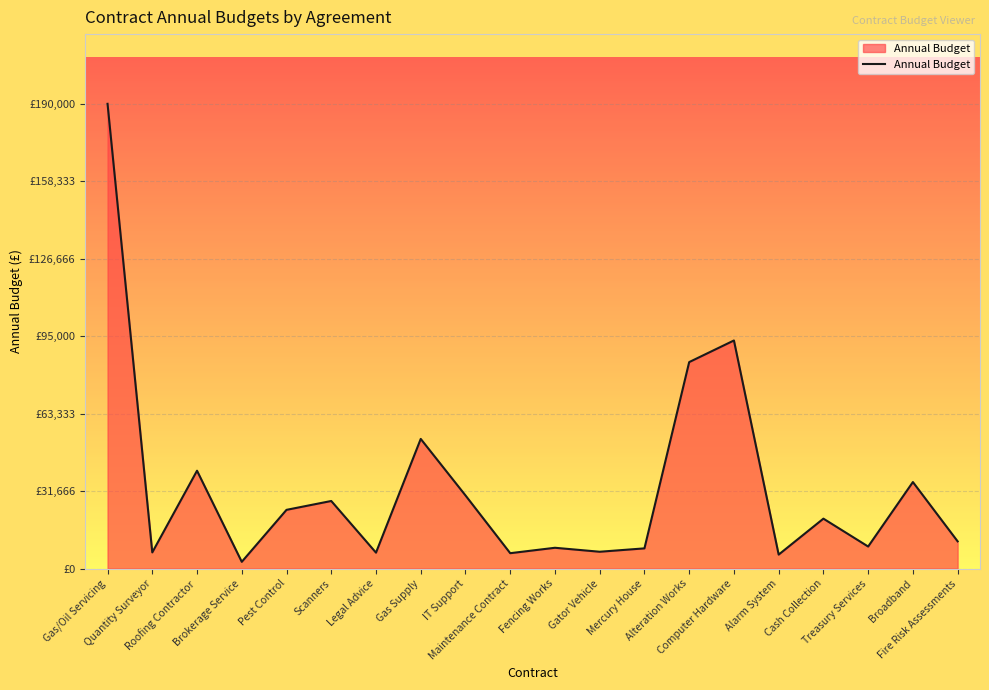

Does the chart have visible grid lines?

Yes